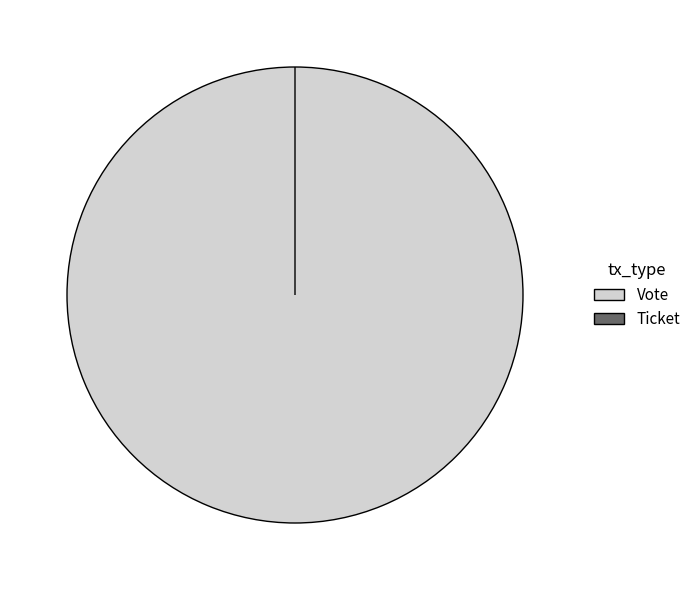

Which category has the smallest portion of the pie?

Ticket